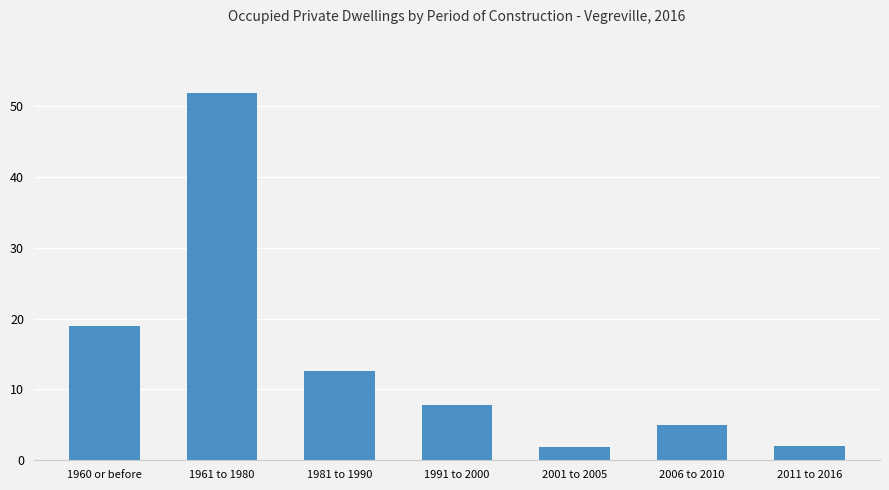

How many bars are there in total?

7